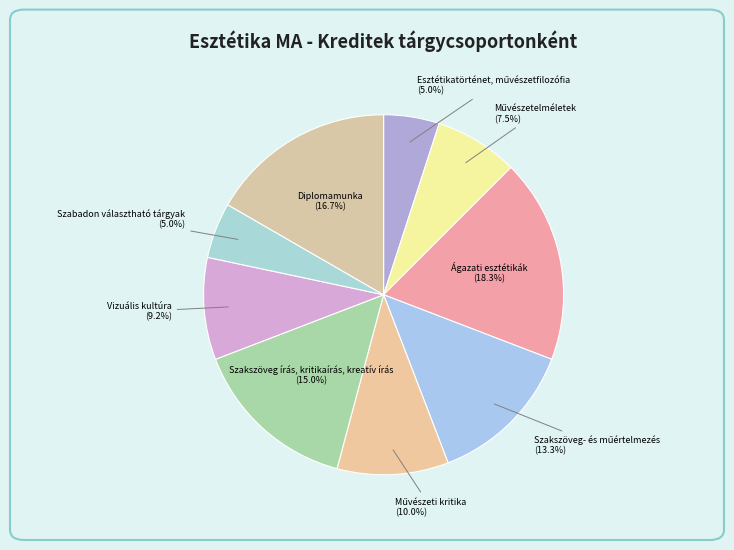

Count the number of slices in the pie.

9